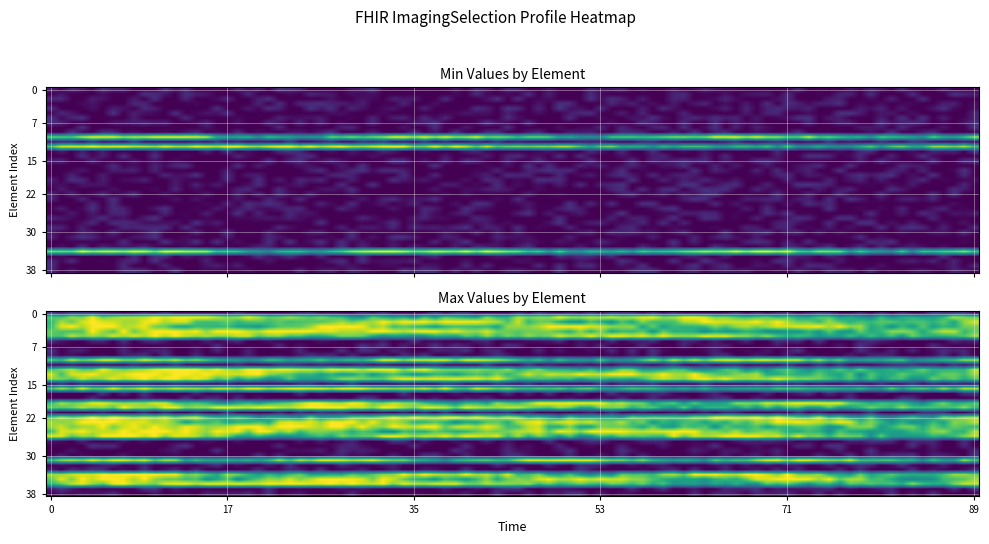

Which series has the widest spread of values?

series_min